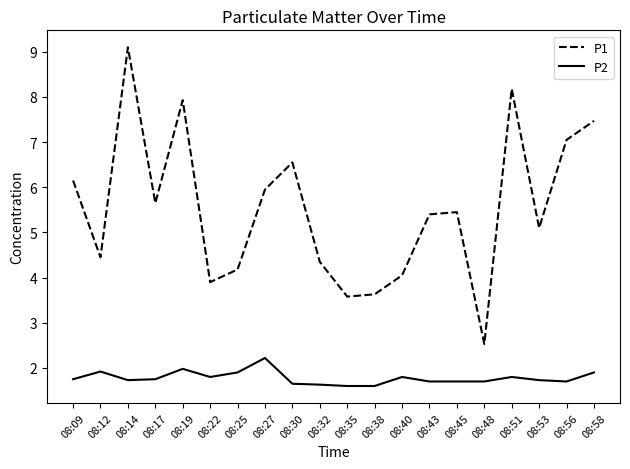

Rank the series by their average value, from highest to lowest.

P1, P2